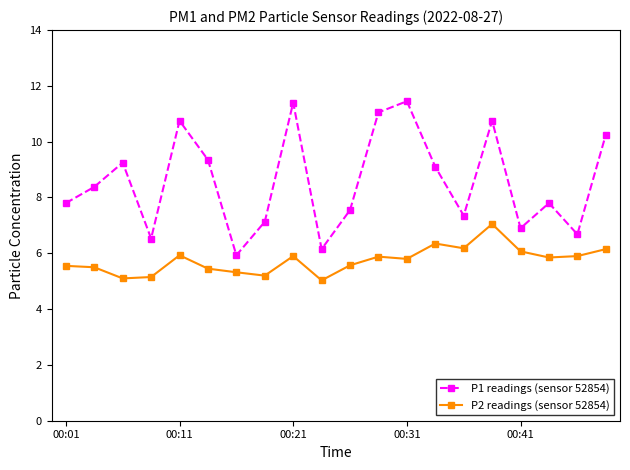

What is the difference between the maximum and minimum values in the P2 readings (sensor 52854) series?

2.0